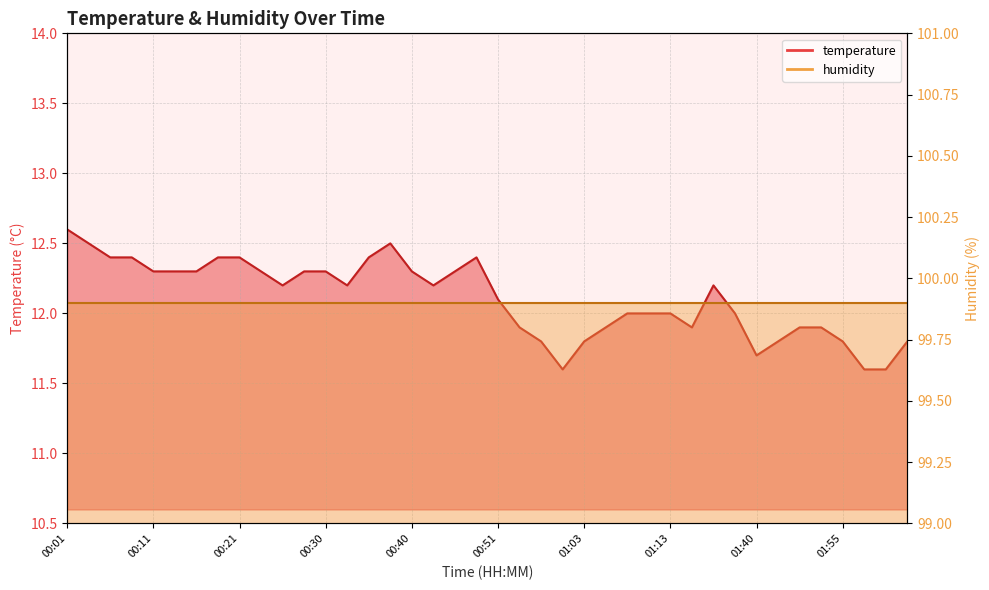

What is the approximate value at 01:35?

12.0